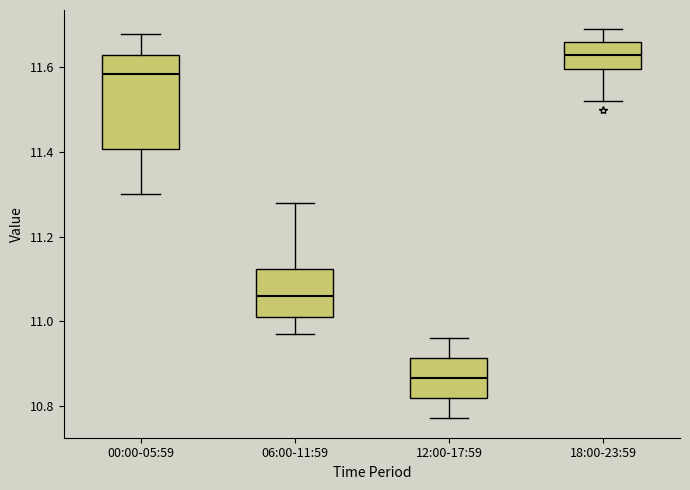

Where does the median line of the box for 06:00-11:59 sit on the y-axis? The values are not printed on the chart, so give them approximately, as read against the axis.

11.06